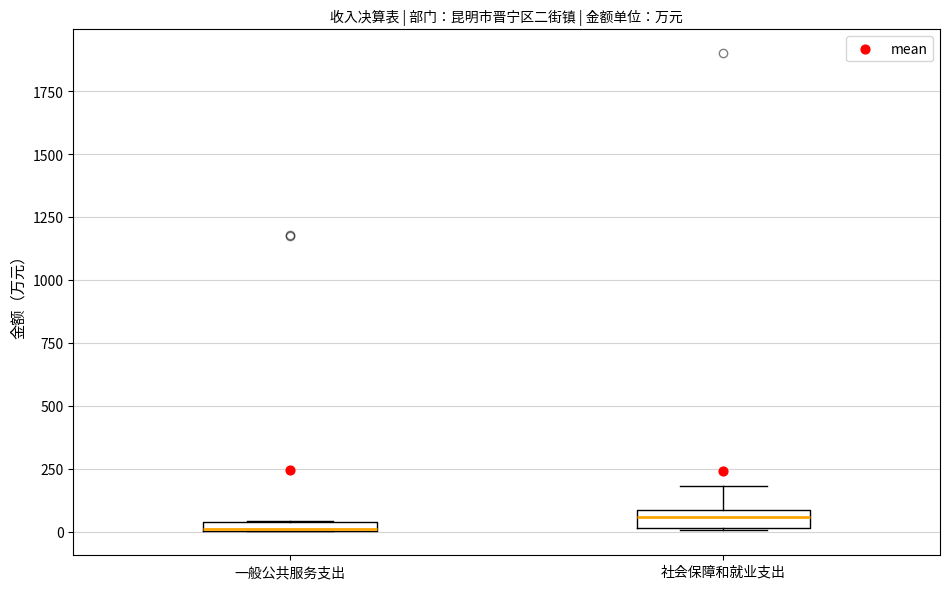

Where is the lower edge of the box for 一般公共服务支出 on the y-axis? The values are not printed on the chart, so give them approximately, as read against the axis.

0